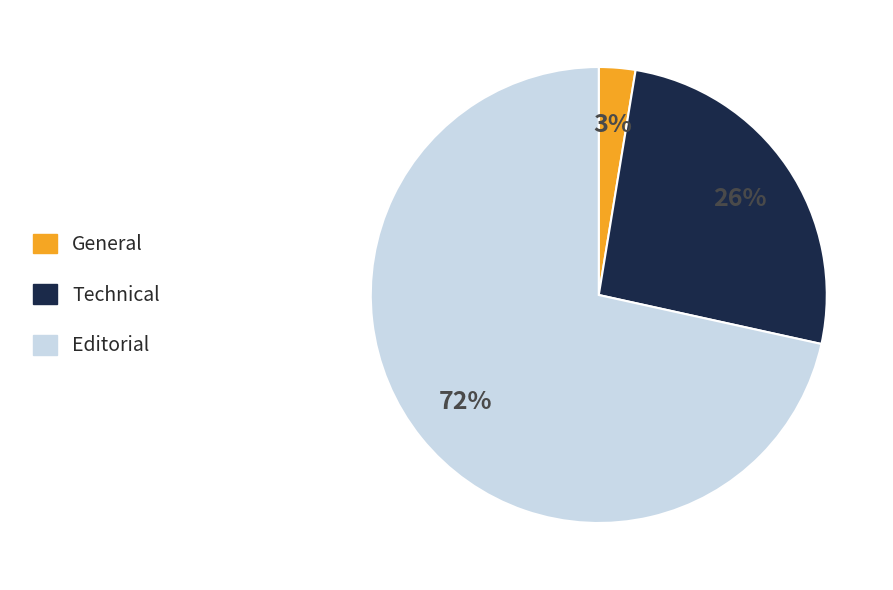

True or false: Technical accounts for 26% of the total.

True